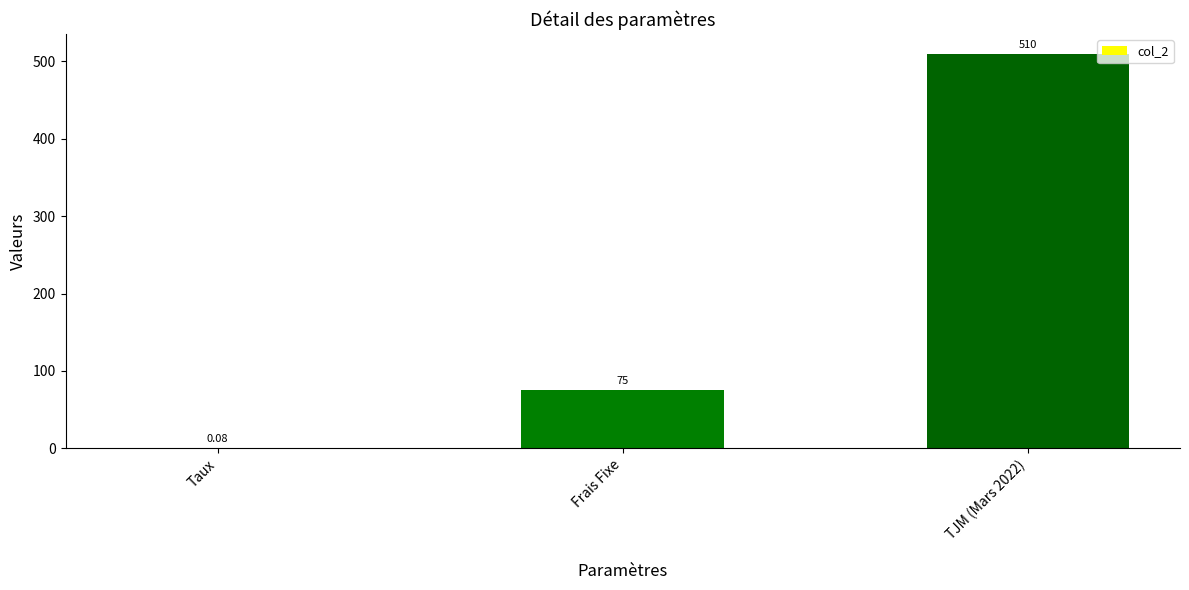

What is the change in value from Taux to TJM (Mars 2022)?

+509.9